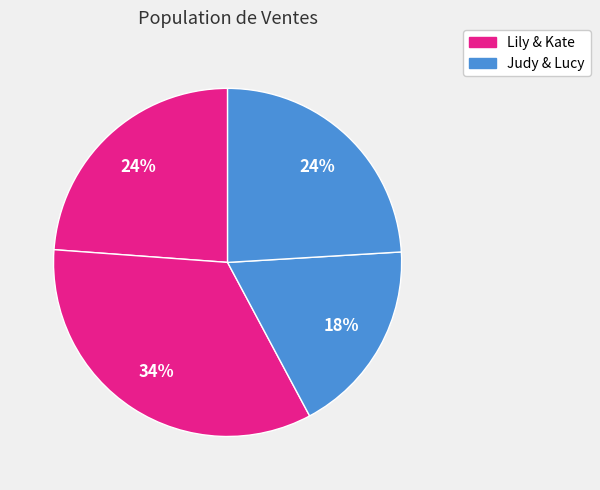

Is there any slice that represents more than half of the pie?

No